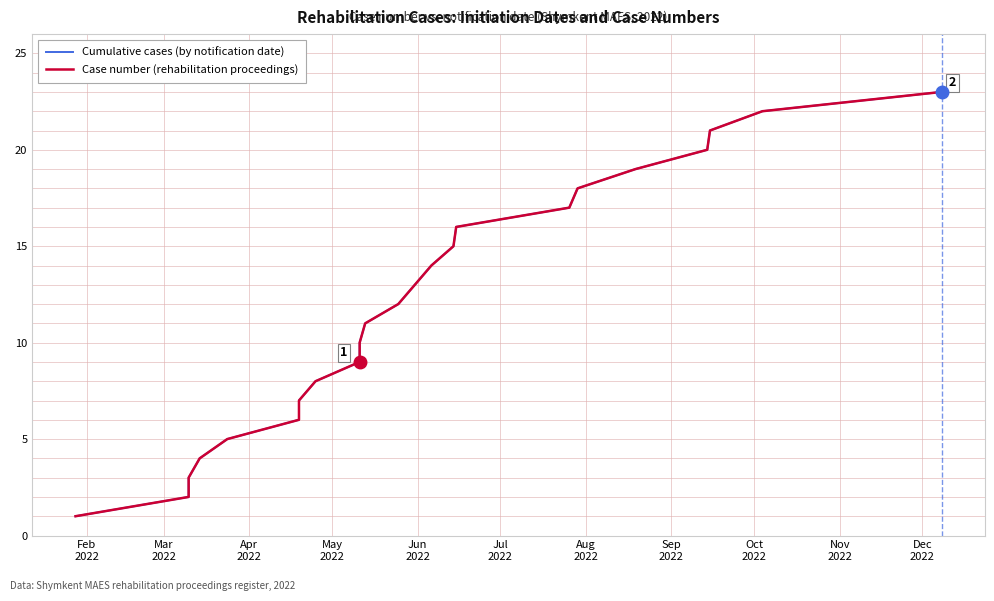

Rank the series by their maximum value, from highest to lowest.

Cumulative cases (by notification date), Case number (rehabilitation proceedings)